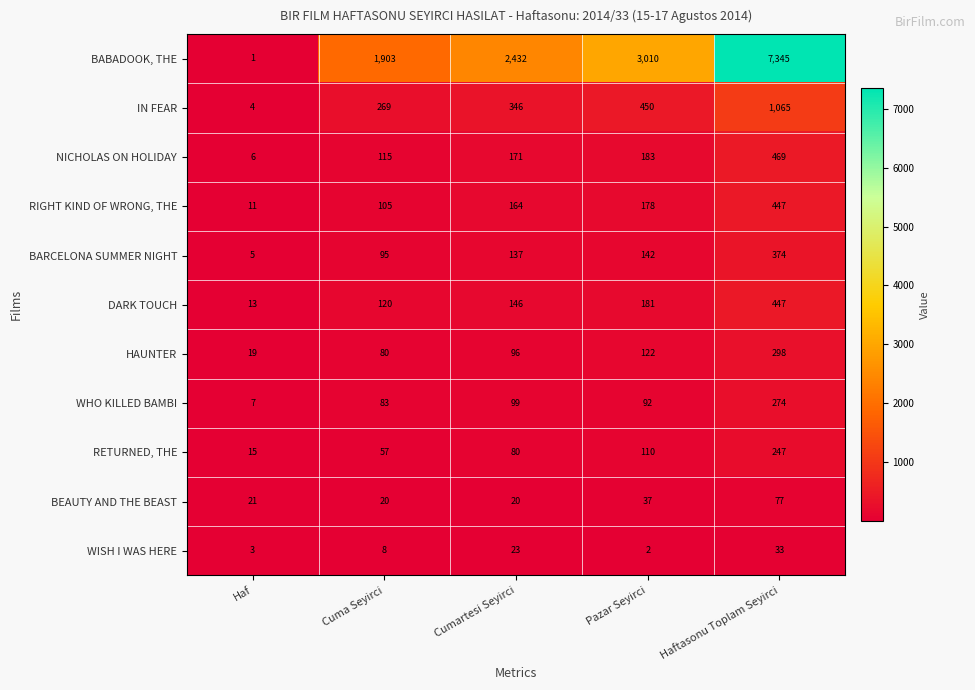

At Pazar Seyirci, list the series in order from smallest to largest.

WISH I WAS HERE, BEAUTY AND THE BEAST, WHO KILLED BAMBI, RETURNED, THE, HAUNTER, BARCELONA SUMMER NIGHT, RIGHT KIND OF WRONG, THE, DARK TOUCH, NICHOLAS ON HOLIDAY, IN FEAR, BABADOOK, THE